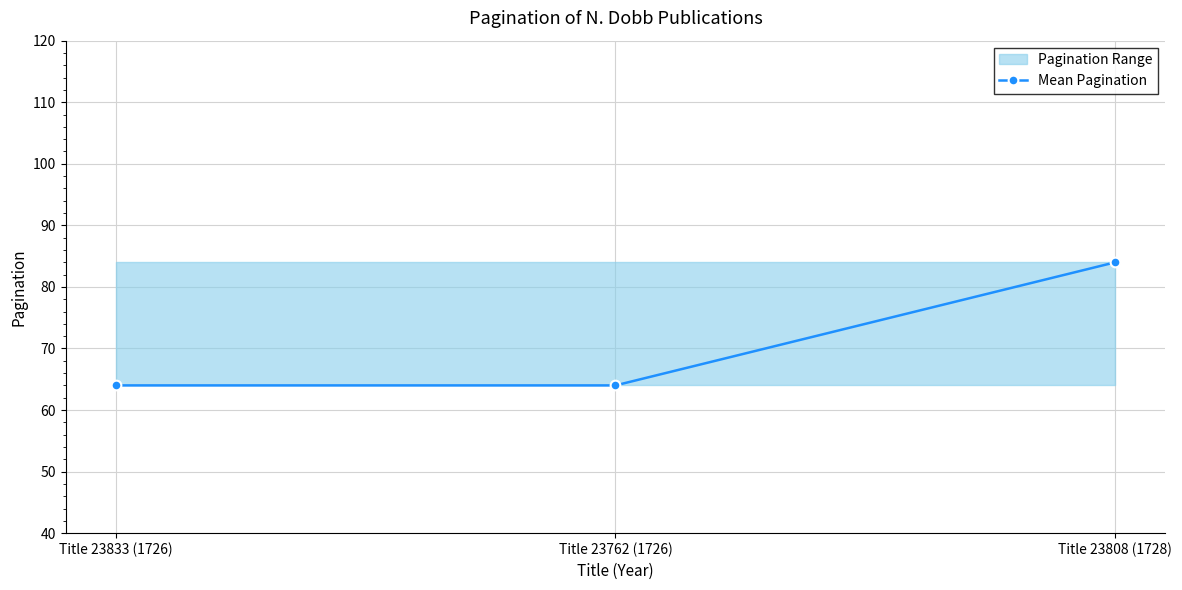

Which category has the highest value across all series?

Title 23808 (1728)